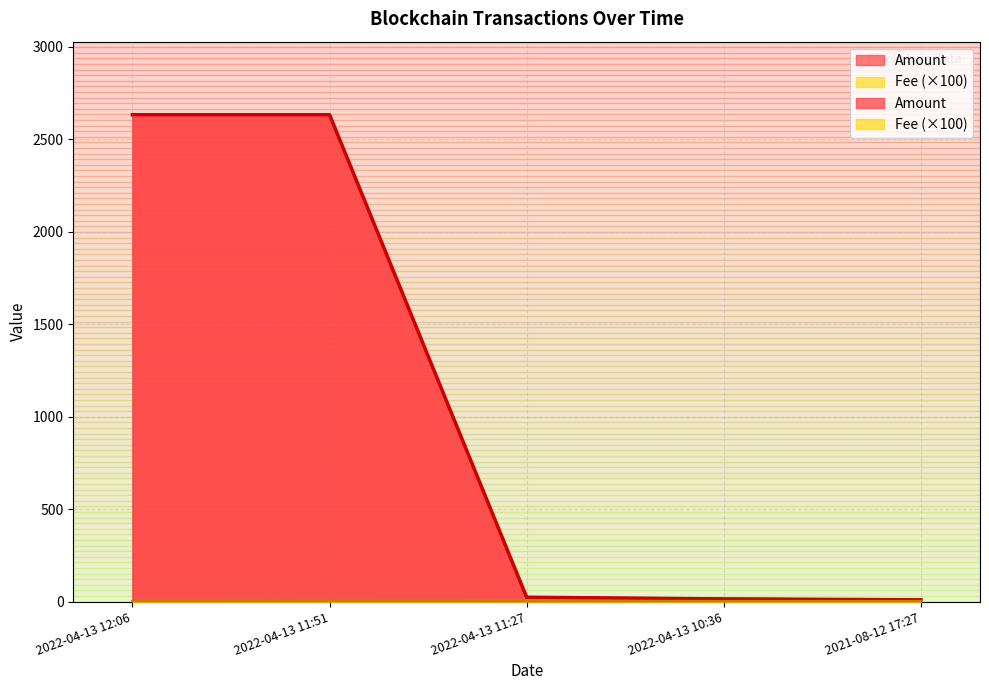

List the series in order of their overall mean, highest first.

Amount, Fee